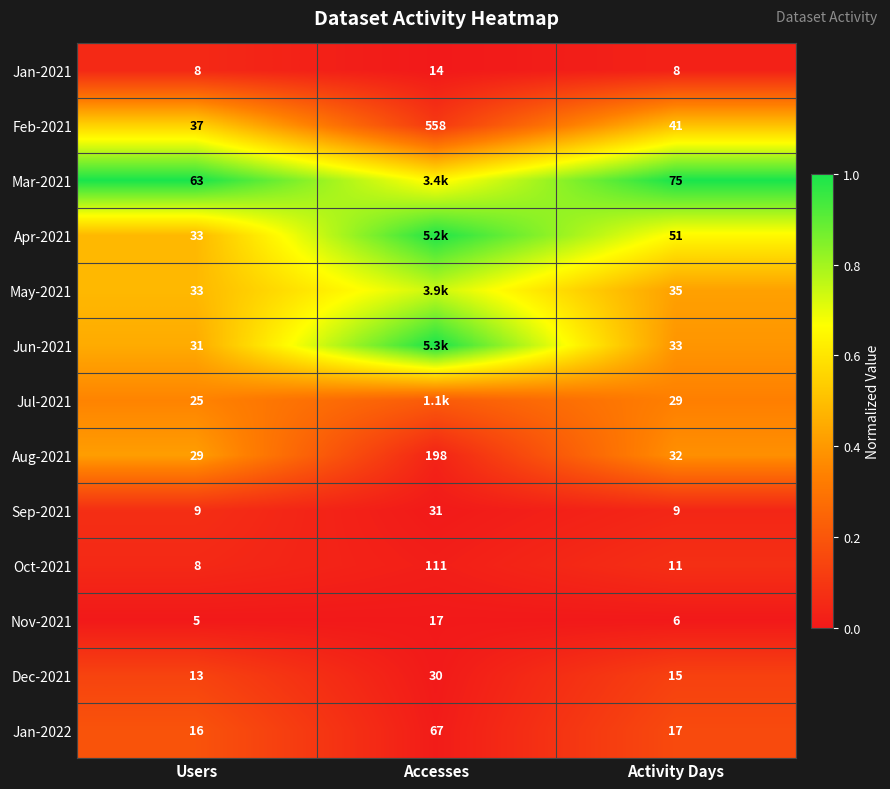

Is the value of Feb-2021 at Activity Days greater than the value of Apr-2021 at Activity Days?

No